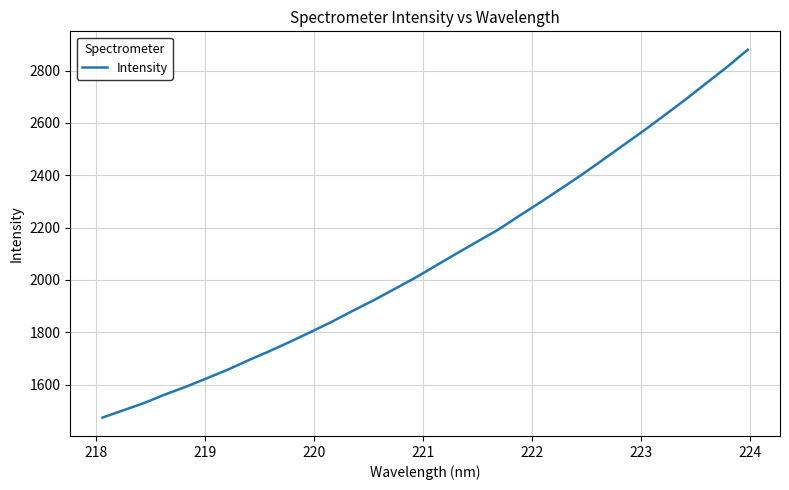

What is the minimum value shown in the chart?

1474.3